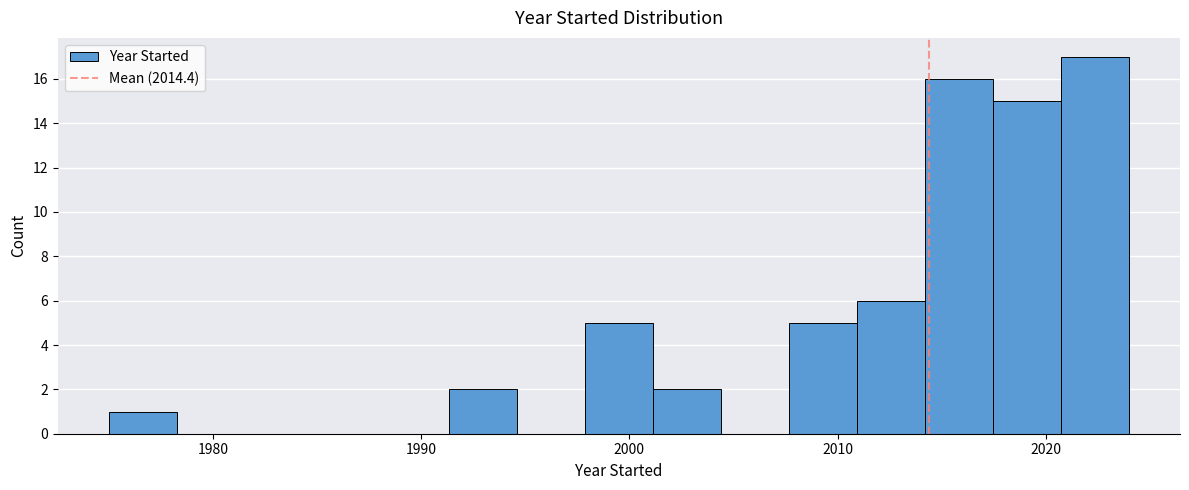

Around what value on the x-axis is the tallest bar? Give the approximate position of its centre, as read against the axis.

2022